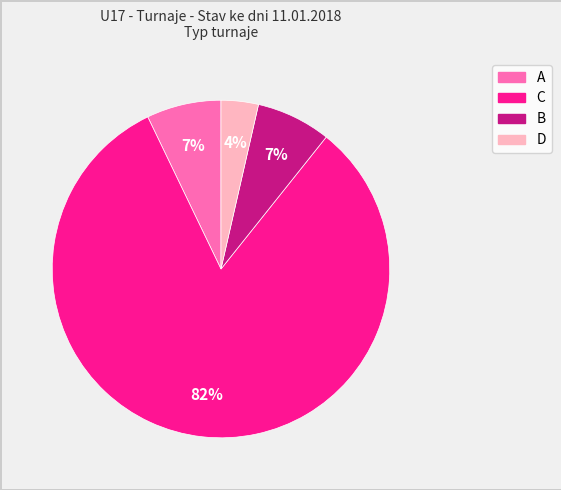

True or false: C accounts for 95% of the total.

False